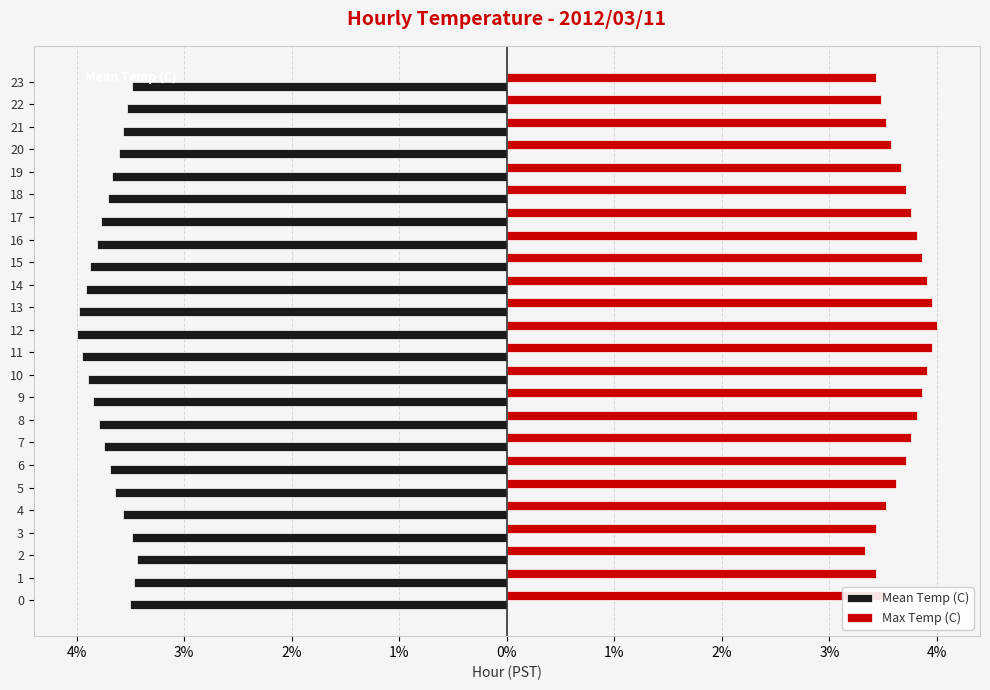

At how many categories does at least one series exceed -3?

24